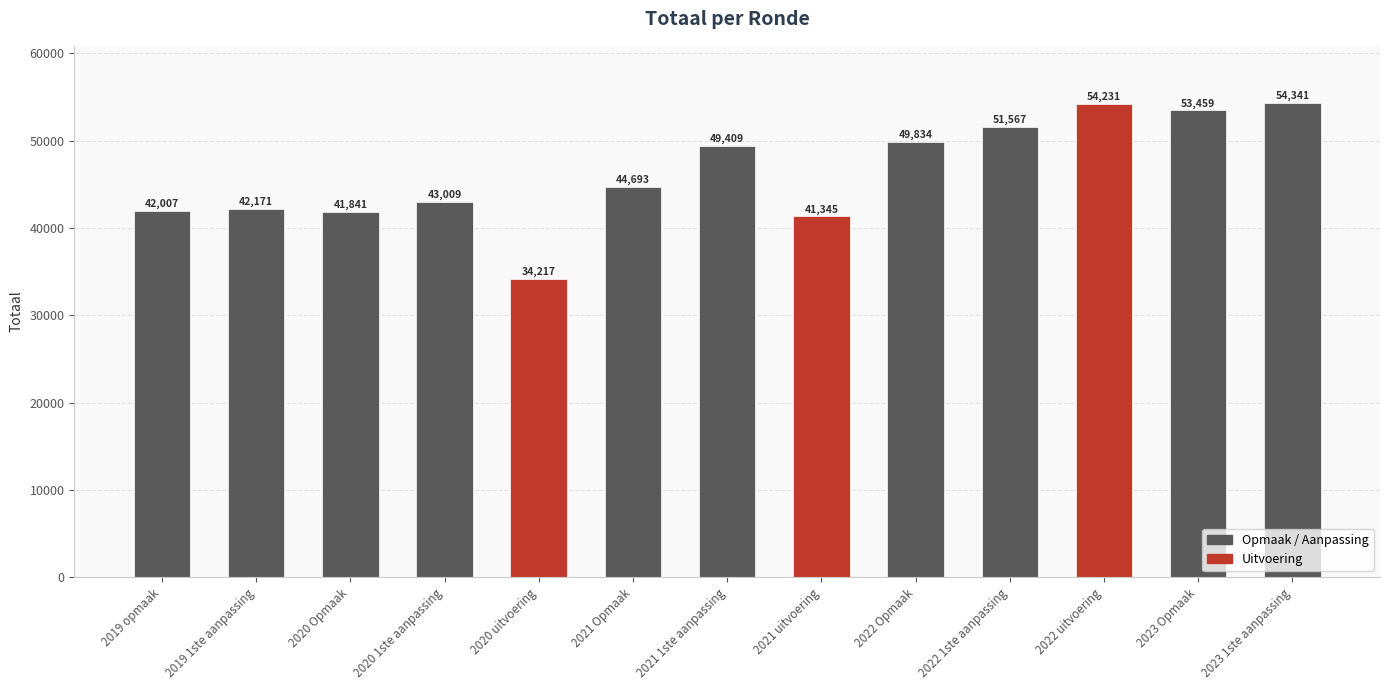

What value does the data have at 2023 Opmaak, to the nearest 100?

53500